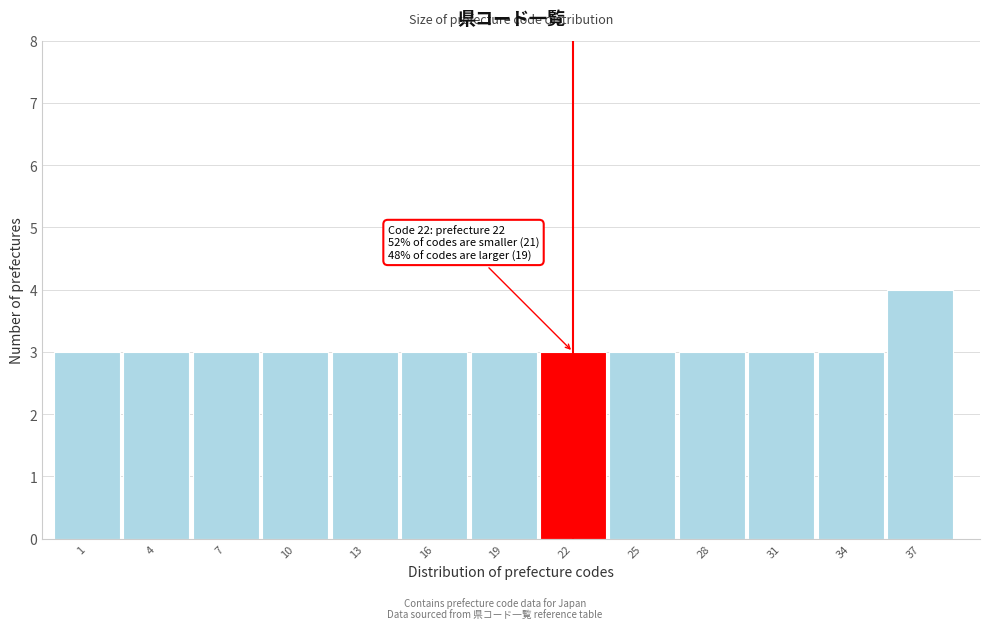

Reading right to left, transcribe all the data shown in this chart.

4	3	3	3	3	3	3	3	3	3	3	3	3